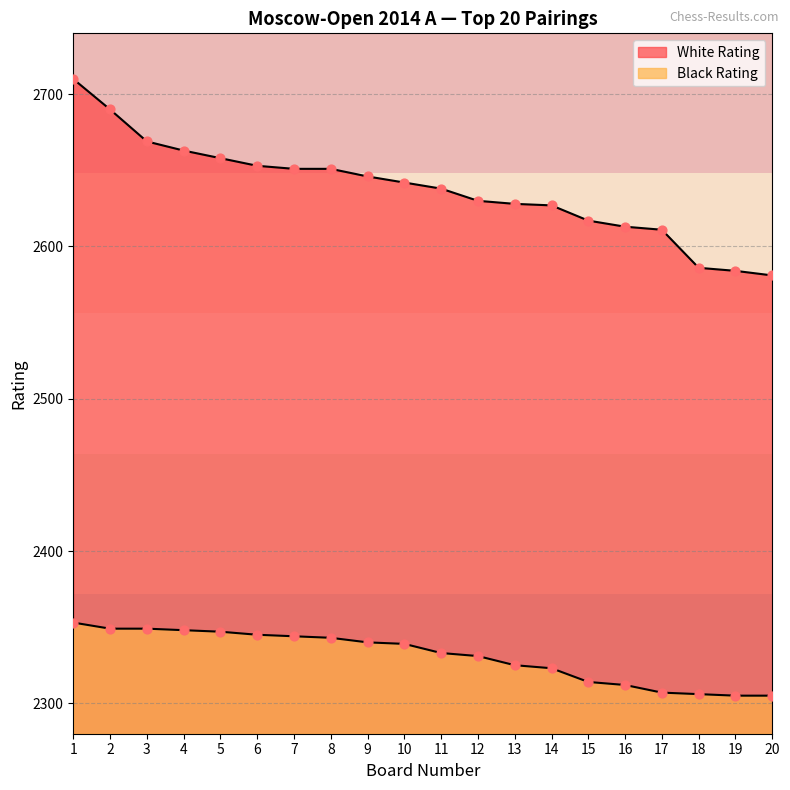

Which series has the largest Y range (max minus min)?

White Rating